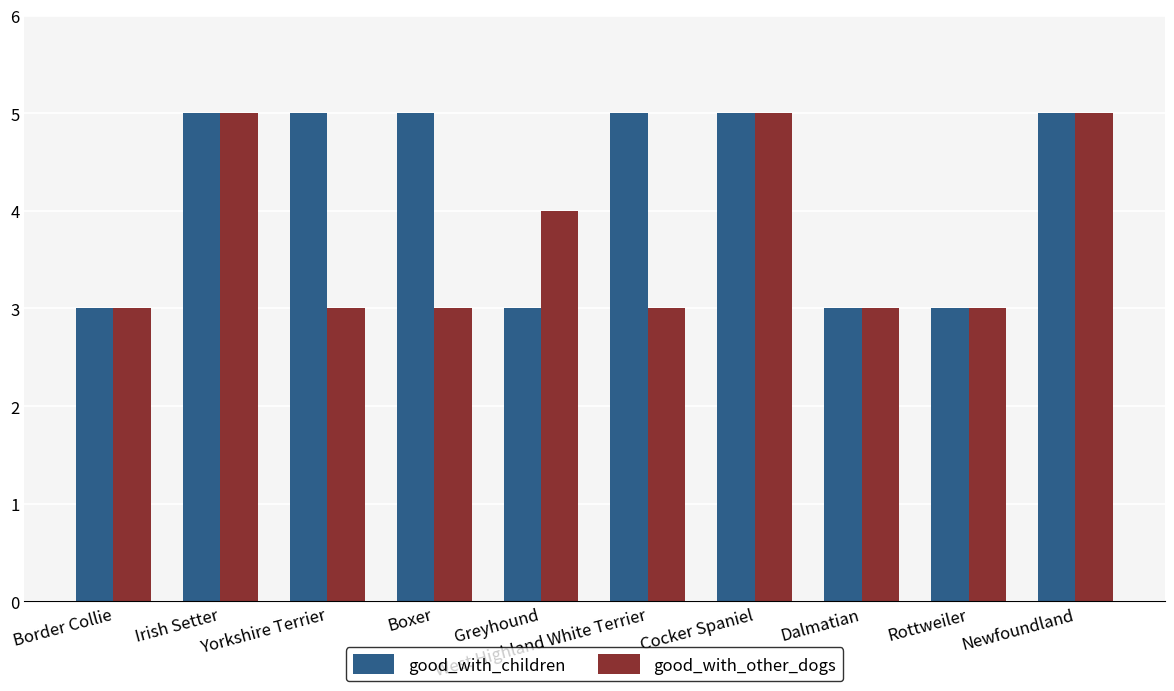

List the series in order of their overall mean, lowest first.

good_with_other_dogs, good_with_children